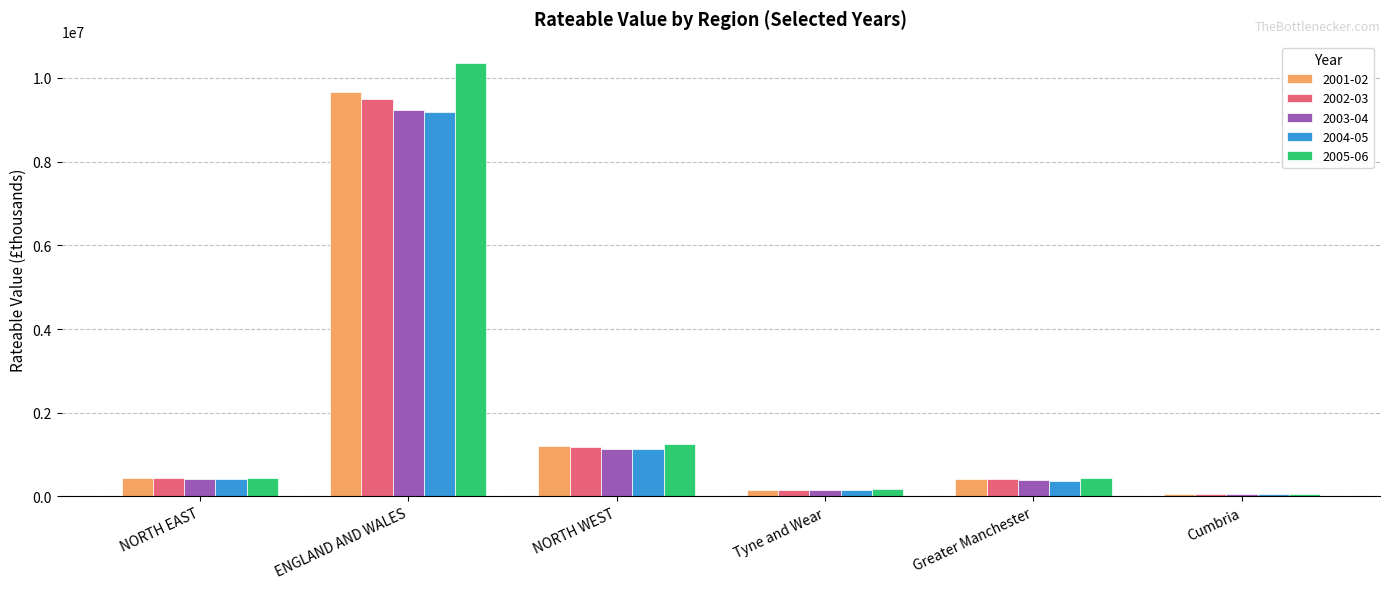

The 2002-03 series shows 15567938 at ENGLAND AND WALES. True or false?

False